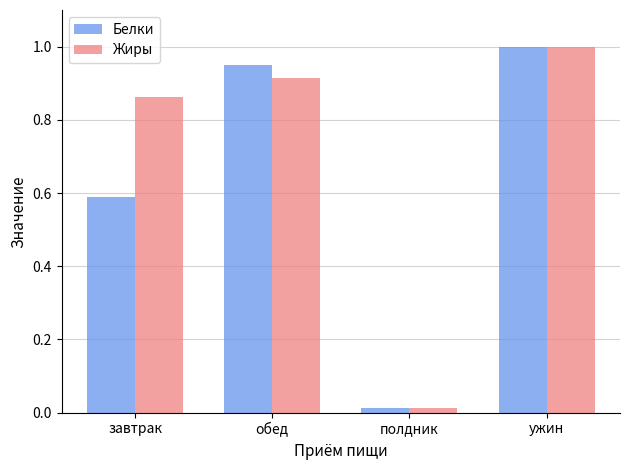

Rank the categories by Жиры value from highest to lowest.

ужин, обед, завтрак, полдник